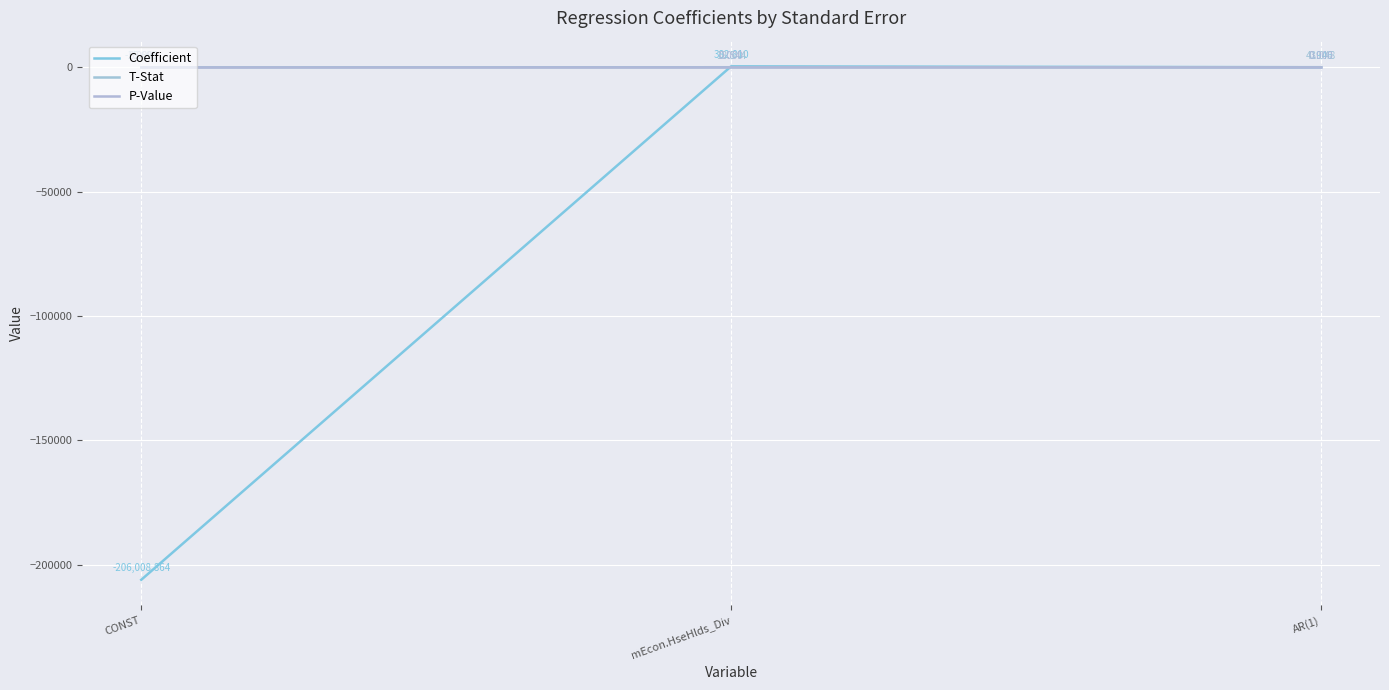

What is the maximum value shown in the chart?

382.8